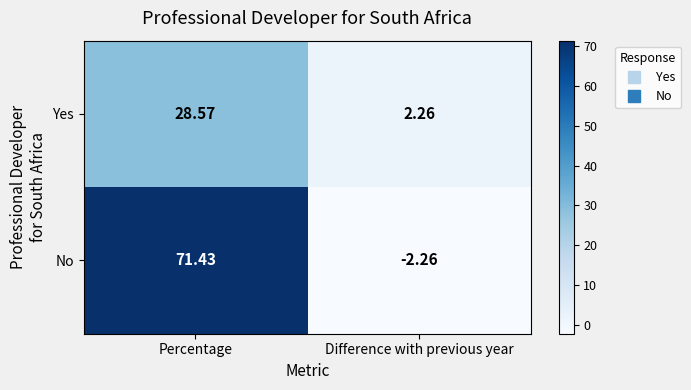

How many categories are shown in the chart?

2